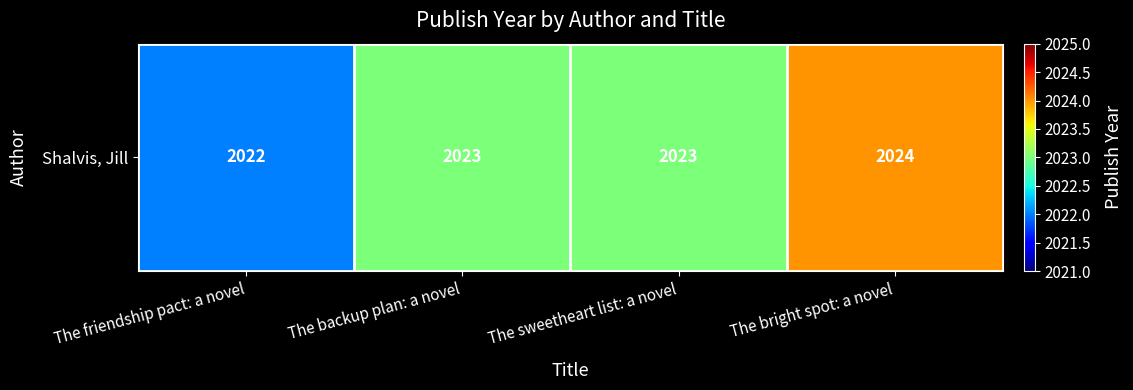

Reading right to left, extract all data points from this chart.

The bright spot: a novel=2024	The sweetheart list: a novel=2023	The backup plan: a novel=2023	The friendship pact: a novel=2022